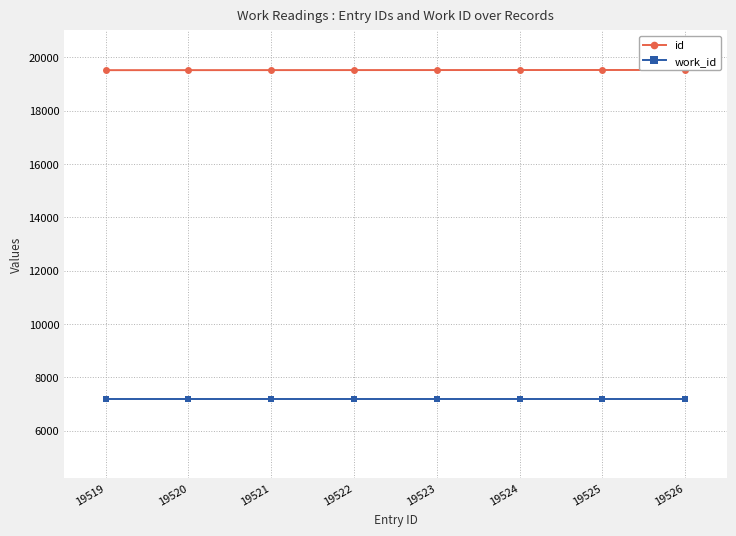

Count the id values in the range 19521 to 19525.

5